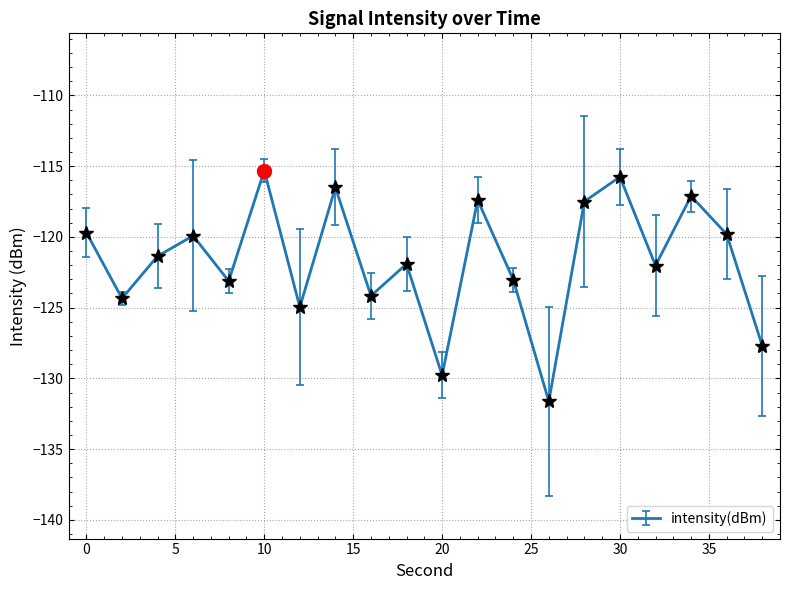

What is the difference between the maximum and minimum values?

16.3